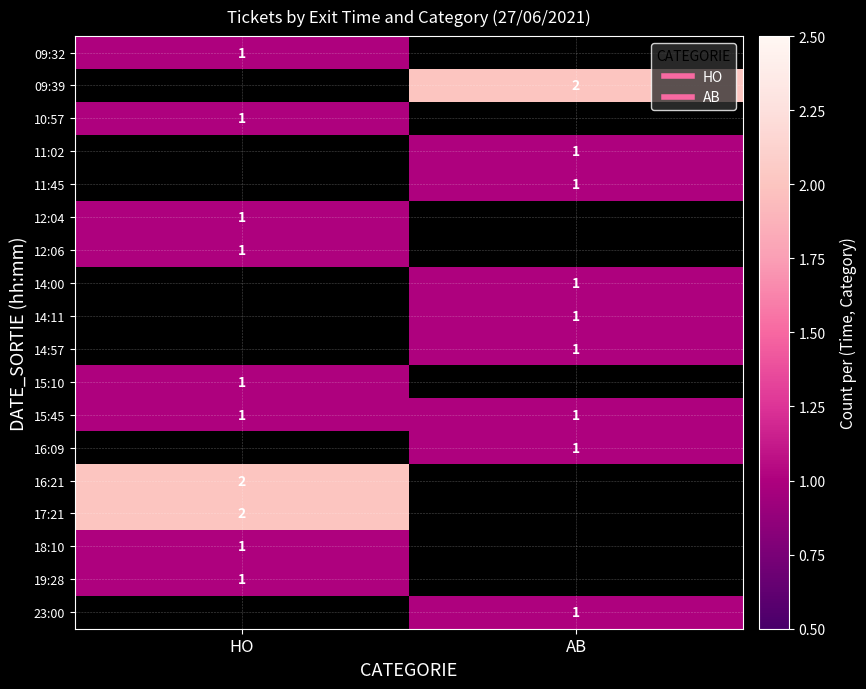

What is the highest value of the 15:10 series?

1.0